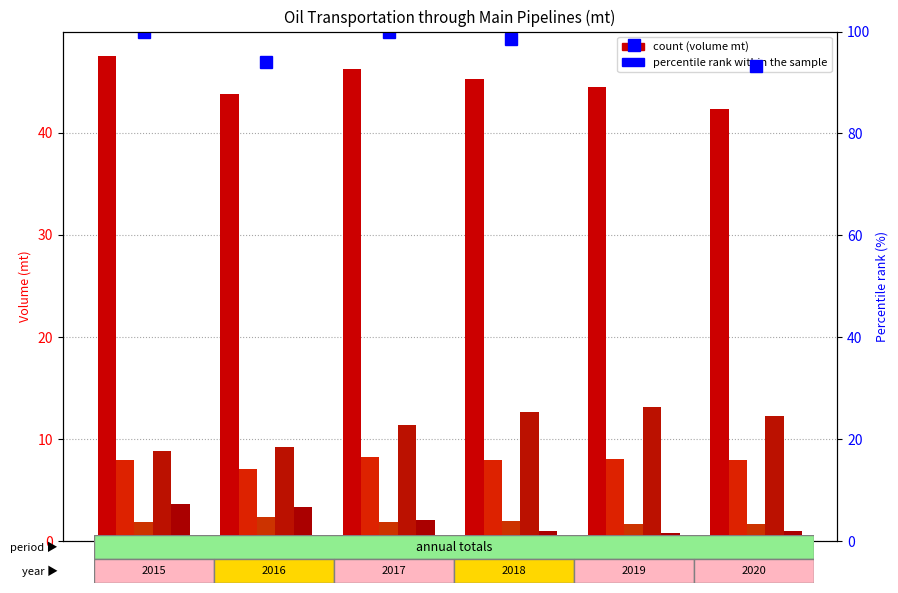

The value of Caspian Pipeline Consortium at 2019 is 13.1. True or false?

True